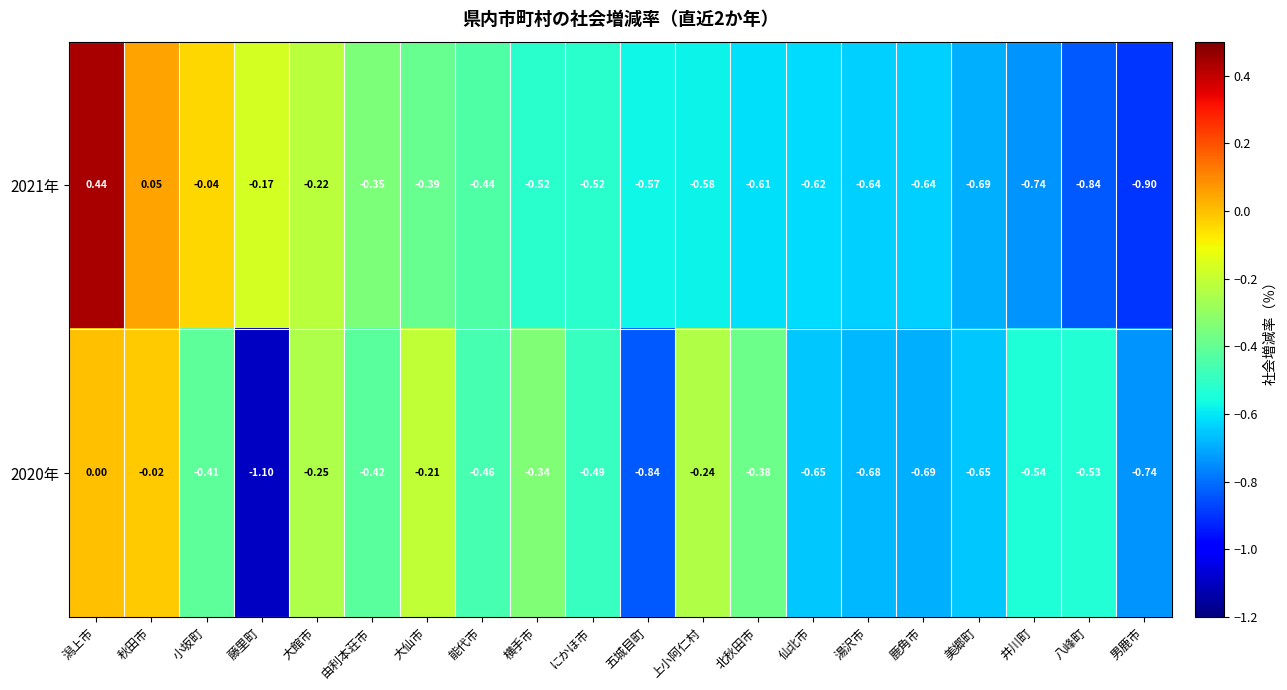

Which label corresponds to the smallest value in the chart?

藤里町